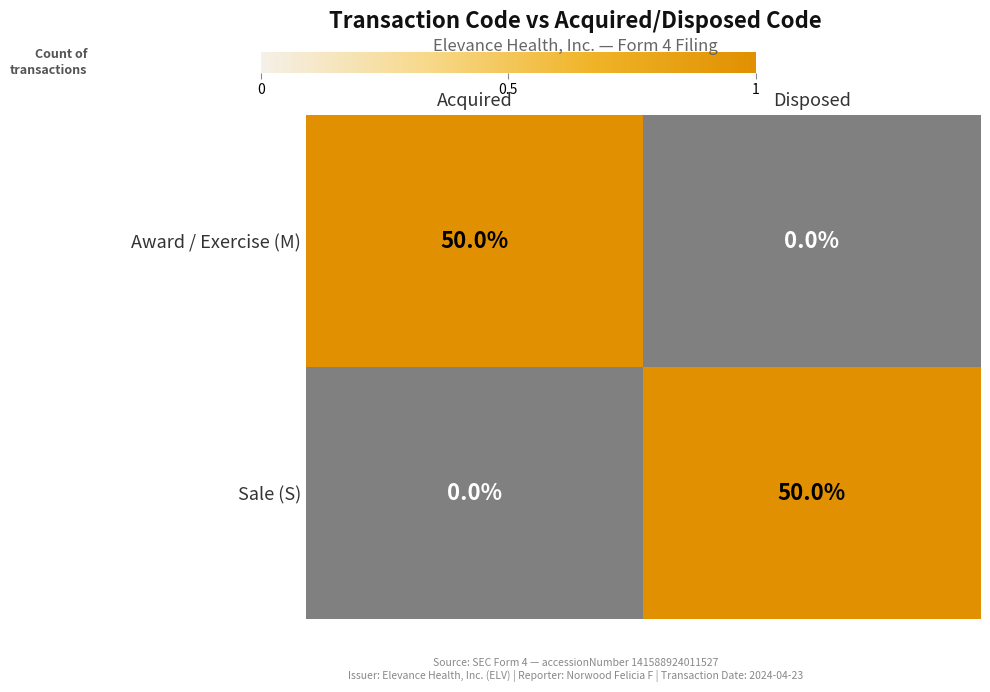

Count the number of categories in the chart.

2